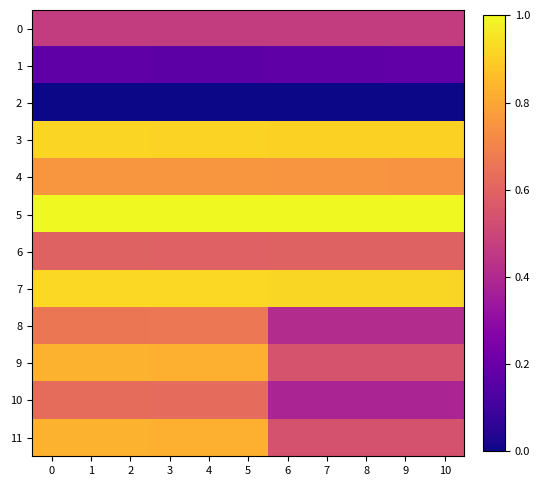

Reading right to left, what are all the values shown in this chart?

0: 10=0.5	9=0.5	8=0.5	7=0.5	6=0.5	5=0.5	4=0.5	3=0.5	2=0.5	1=0.5	0=0.5
1: 10=0.2	9=0.2	8=0.2	7=0.2	6=0.2	5=0.2	4=0.2	3=0.2	2=0.2	1=0.2	0=0.2
2: 10=0.0	9=0.0	8=0.0	7=0.0	6=0.0	5=0.0	4=0.0	3=0.0	2=0.0	1=0.0	0=0.0
3: 10=0.9	9=0.9	8=0.9	7=0.9	6=0.9	5=0.9	4=0.9	3=0.9	2=0.9	1=0.9	0=0.9
4: 10=0.7	9=0.7	8=0.8	7=0.8	6=0.8	5=0.8	4=0.8	3=0.8	2=0.8	1=0.8	0=0.8
5: 10=1.0	9=1.0	8=1.0	7=1.0	6=1.0	5=1.0	4=1.0	3=1.0	2=1.0	1=1.0	0=1.0
6: 10=0.6	9=0.6	8=0.6	7=0.6	6=0.6	5=0.6	4=0.6	3=0.6	2=0.6	1=0.6	0=0.6
7: 10=0.9	9=0.9	8=0.9	7=0.9	6=0.9	5=0.9	4=0.9	3=0.9	2=0.9	1=0.9	0=0.9
8: 10=0.4	9=0.4	8=0.4	7=0.4	6=0.4	5=0.7	4=0.7	3=0.7	2=0.7	1=0.7	0=0.7
9: 10=0.5	9=0.5	8=0.5	7=0.5	6=0.5	5=0.8	4=0.8	3=0.8	2=0.8	1=0.8	0=0.8
10: 10=0.4	9=0.4	8=0.4	7=0.4	6=0.4	5=0.6	4=0.6	3=0.6	2=0.6	1=0.6	0=0.6
11: 10=0.5	9=0.5	8=0.5	7=0.5	6=0.5	5=0.8	4=0.8	3=0.8	2=0.8	1=0.8	0=0.8